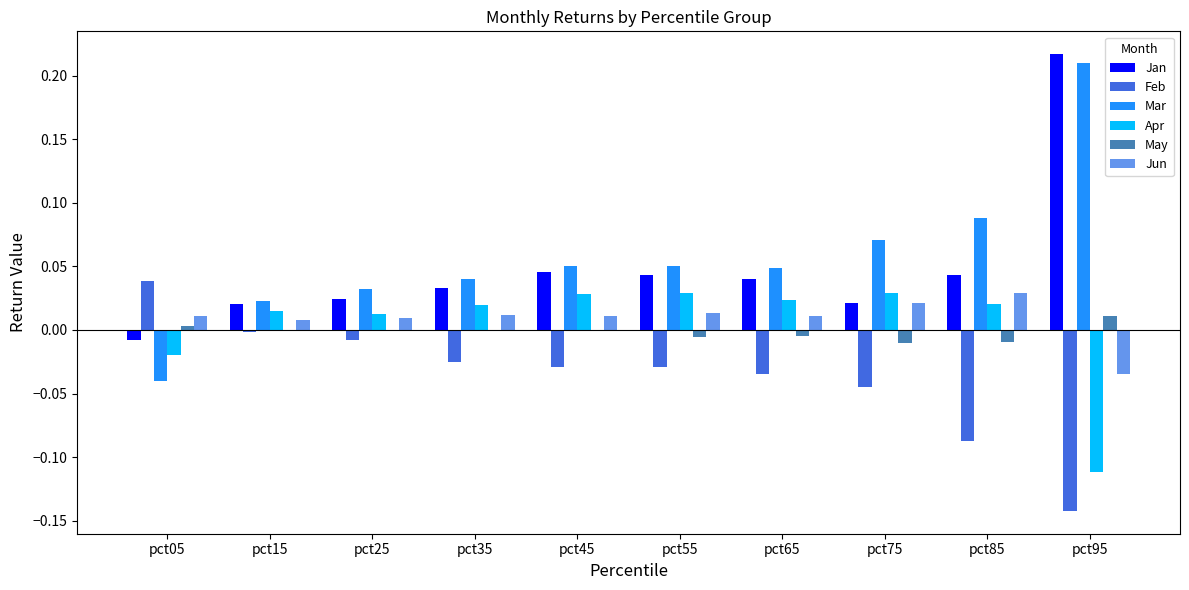

How many values in Jun are above zero?

9